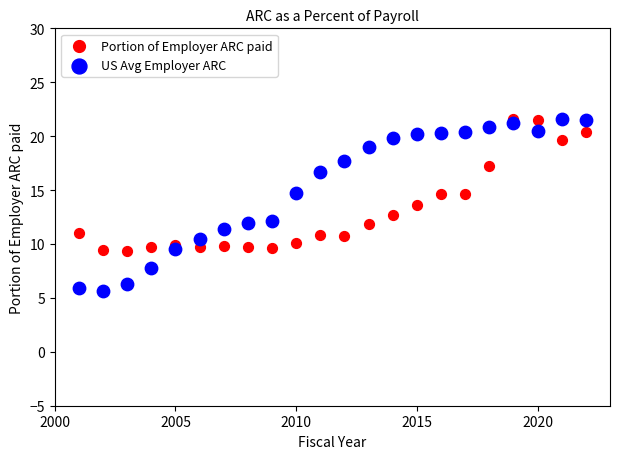

Across all data points, what is the range of X values (max minus min)?

21.0